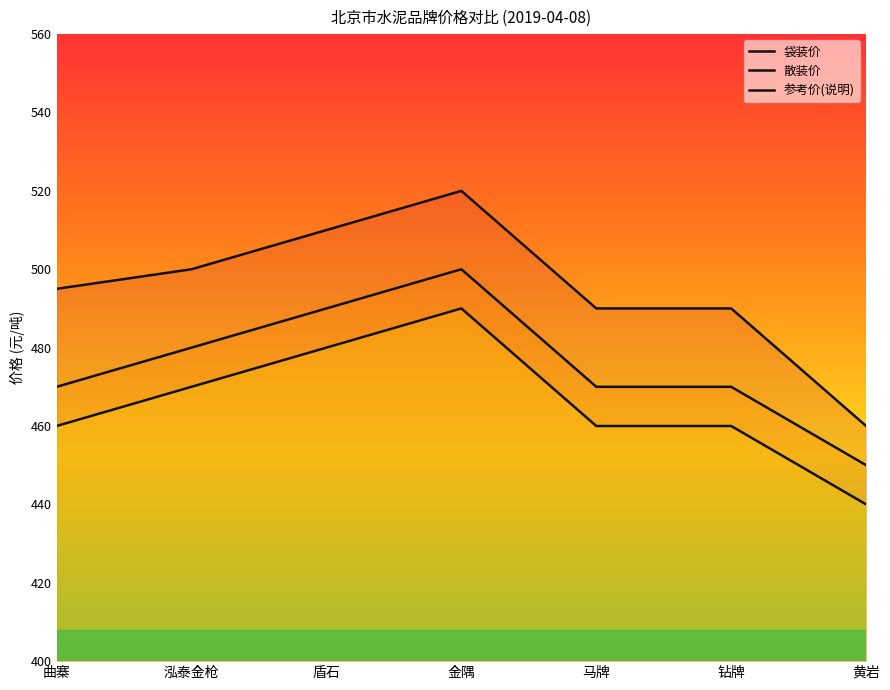

The value of 散装价 at 钻牌 is 470. True or false?

True